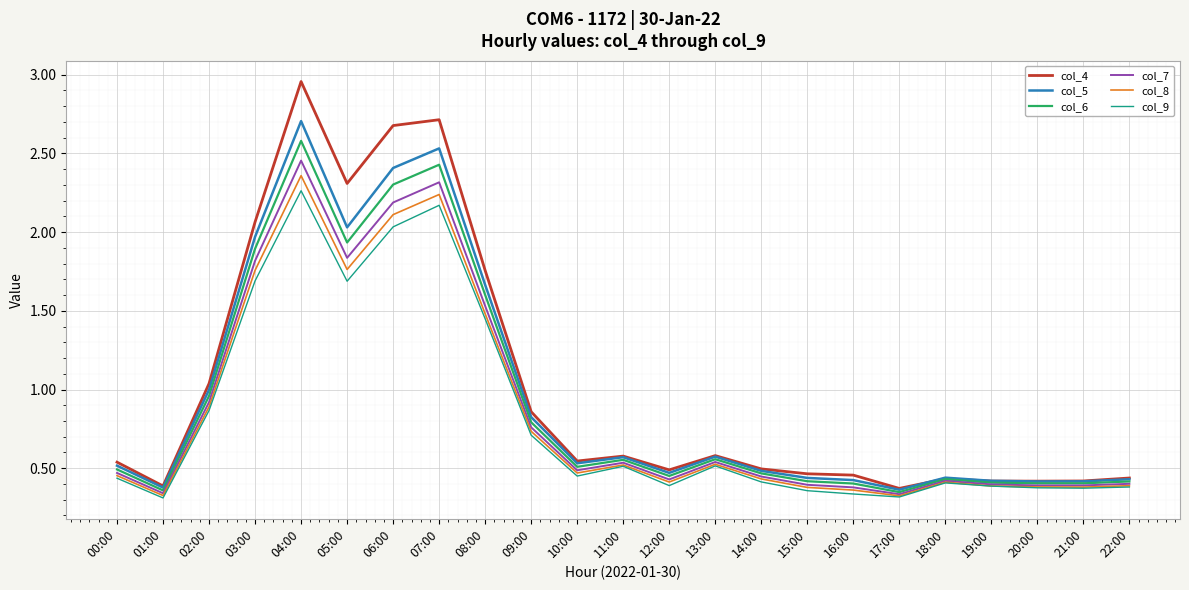

Which series has the largest range (max minus min)?

col_4